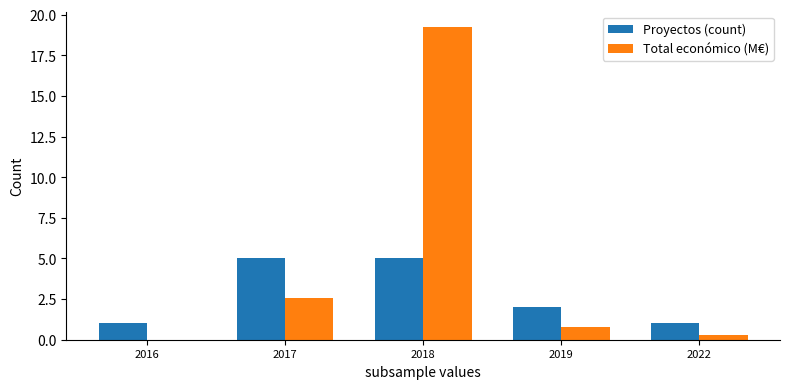

Is it true that Total económico (M€) equals 2.5 at 2017?

True